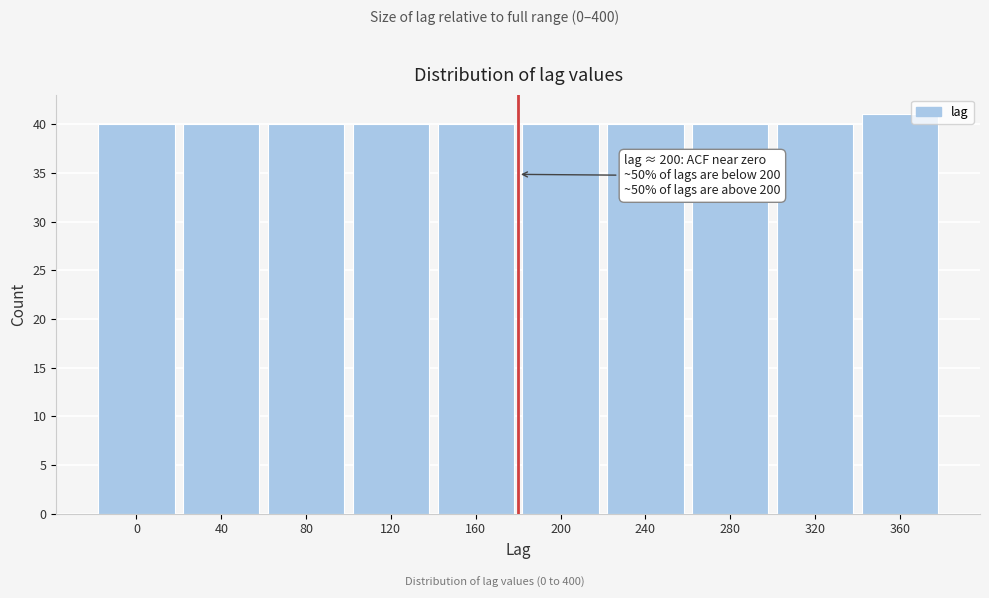

Reading left to right, extract all data points from this chart.

40	40	40	40	40	40	40	40	40	41